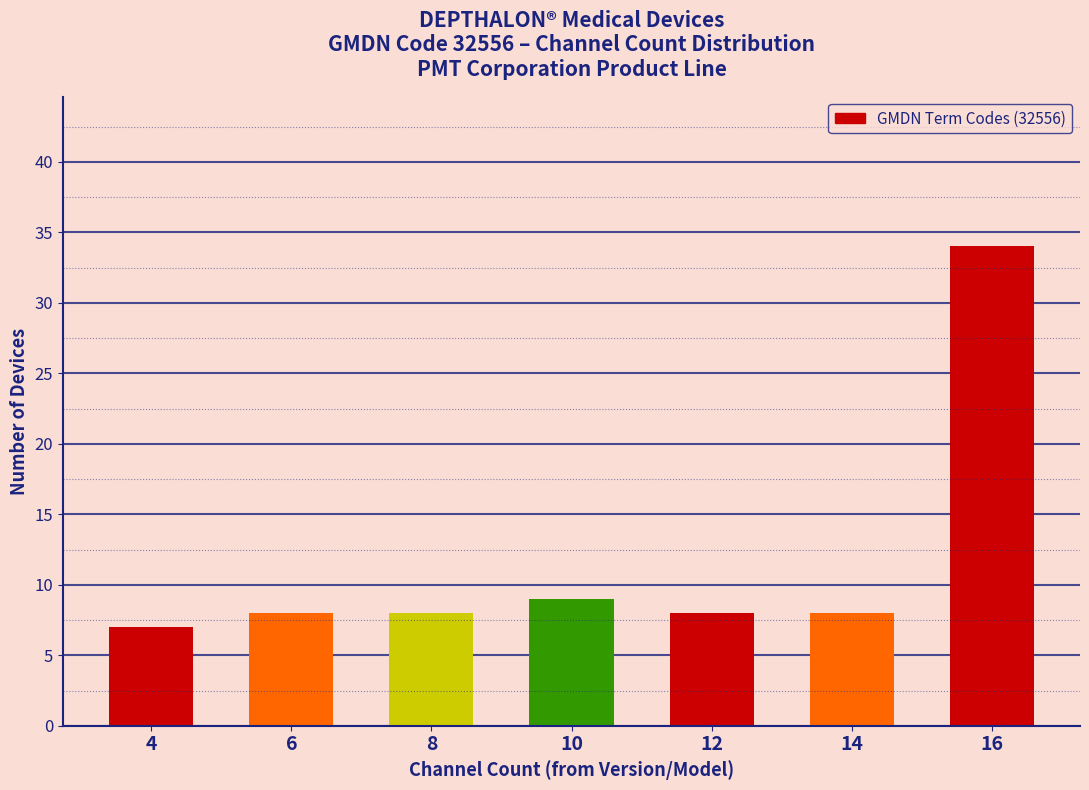

Reading left to right, transcribe all the data shown in this chart.

4=7	6=8	8=8	10=9	12=8	14=8	16=34